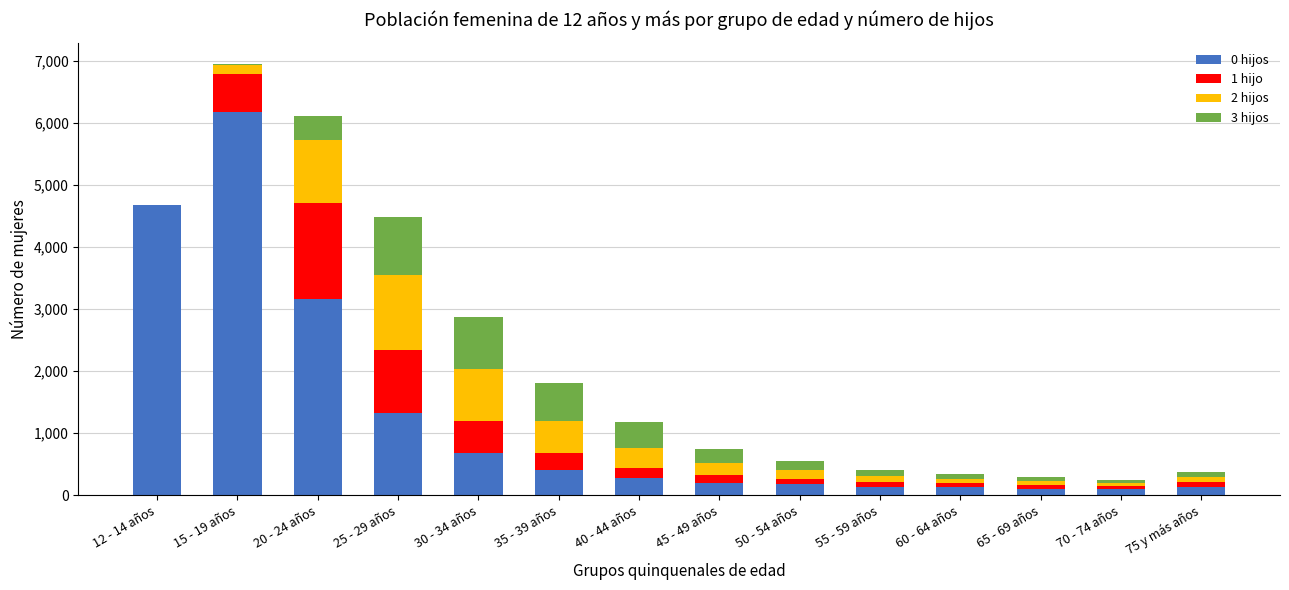

Are the bars horizontal?

No